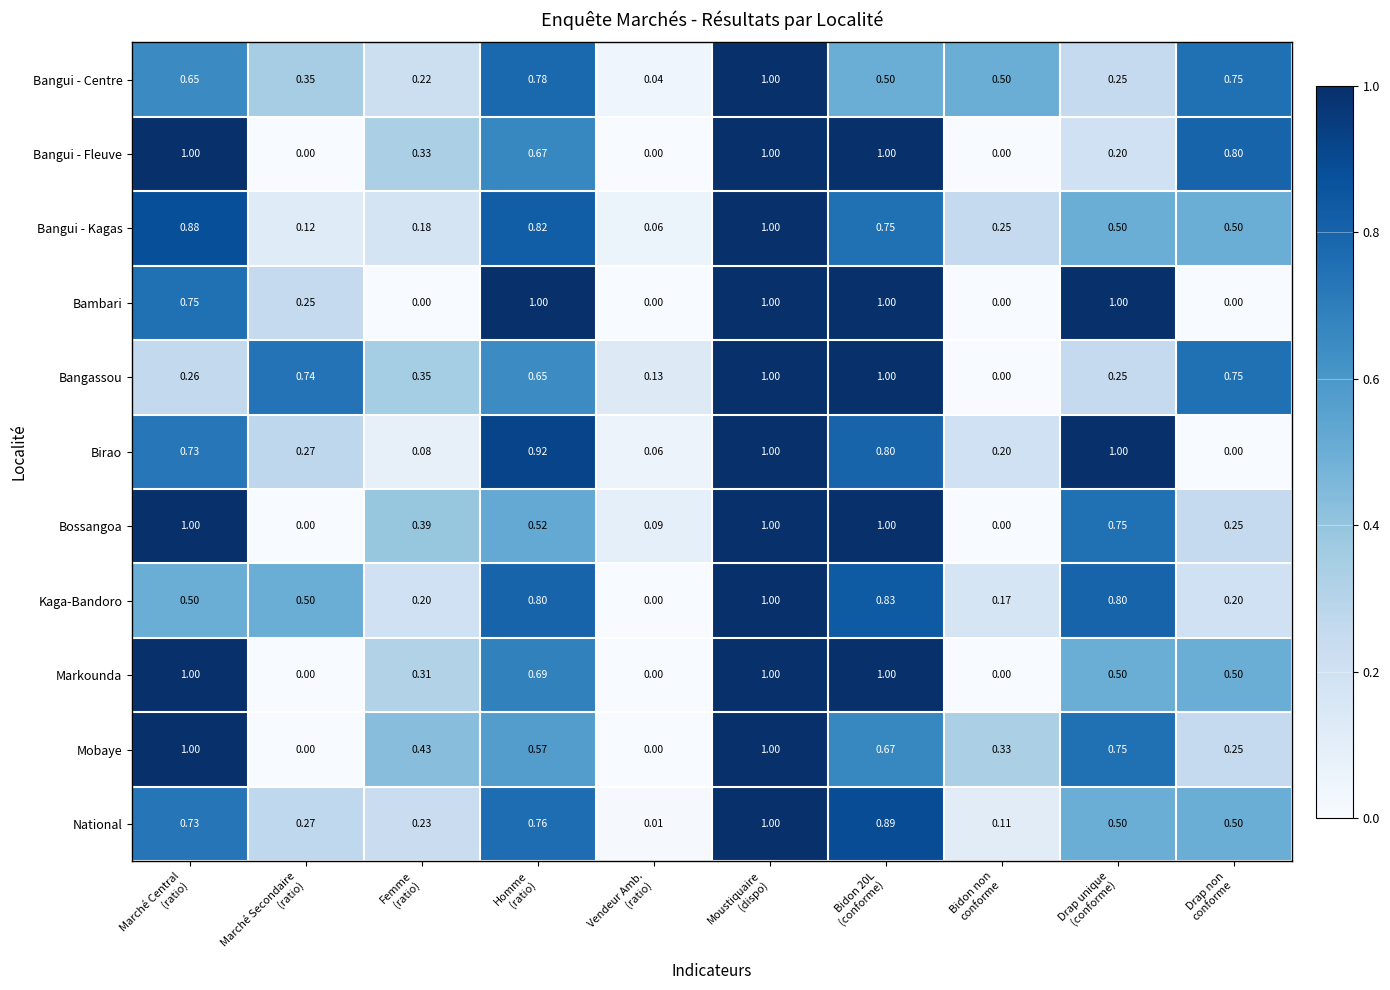

Which series has the largest total across all categories?

Bangassou